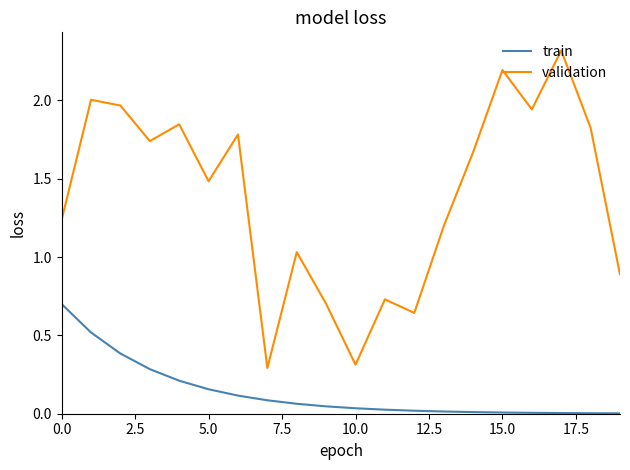

True or false: validation and train cross at least once.

False